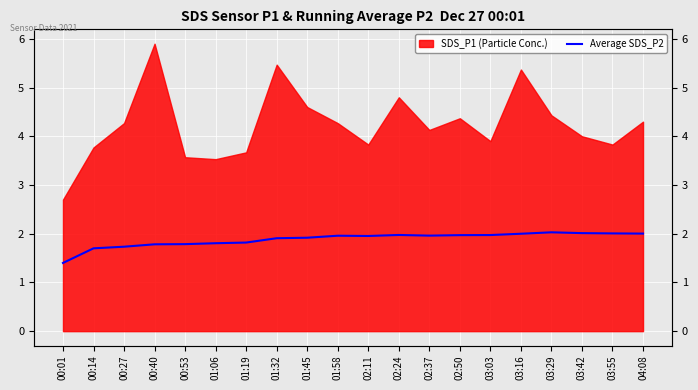

At which category does the data reach its first local valley?

02:11